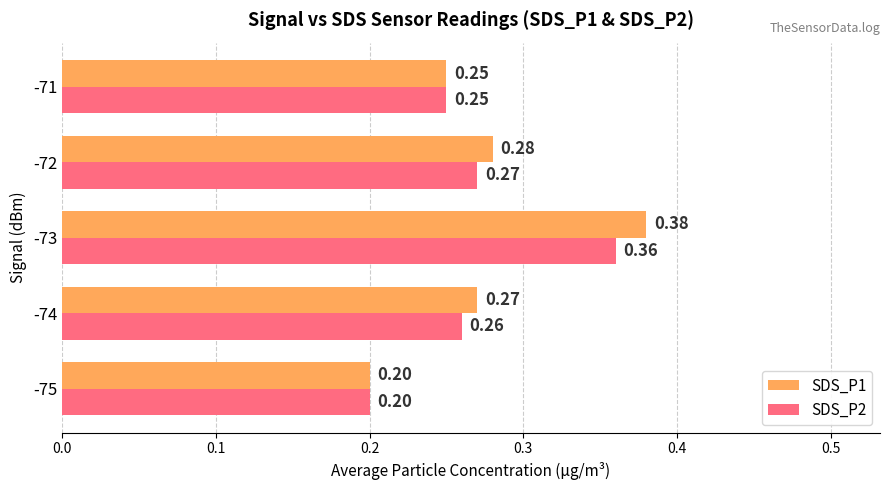

What is the total value across all series at -72?

0.6